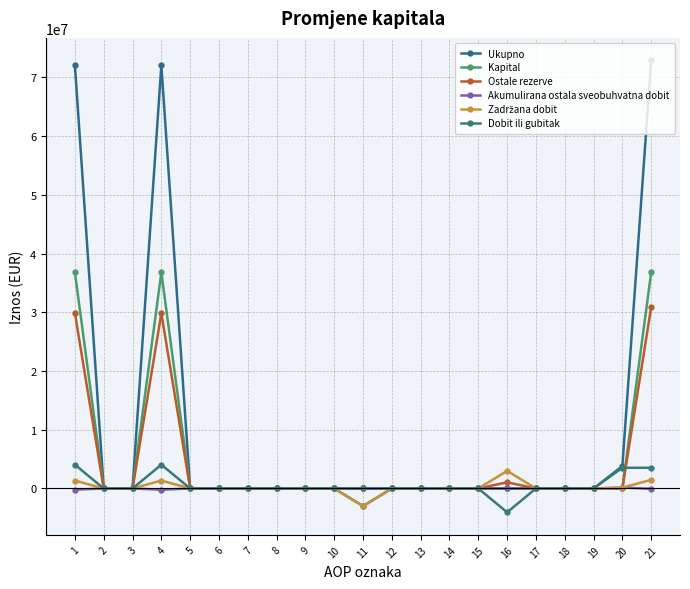

How many lines are shown in the chart?

6